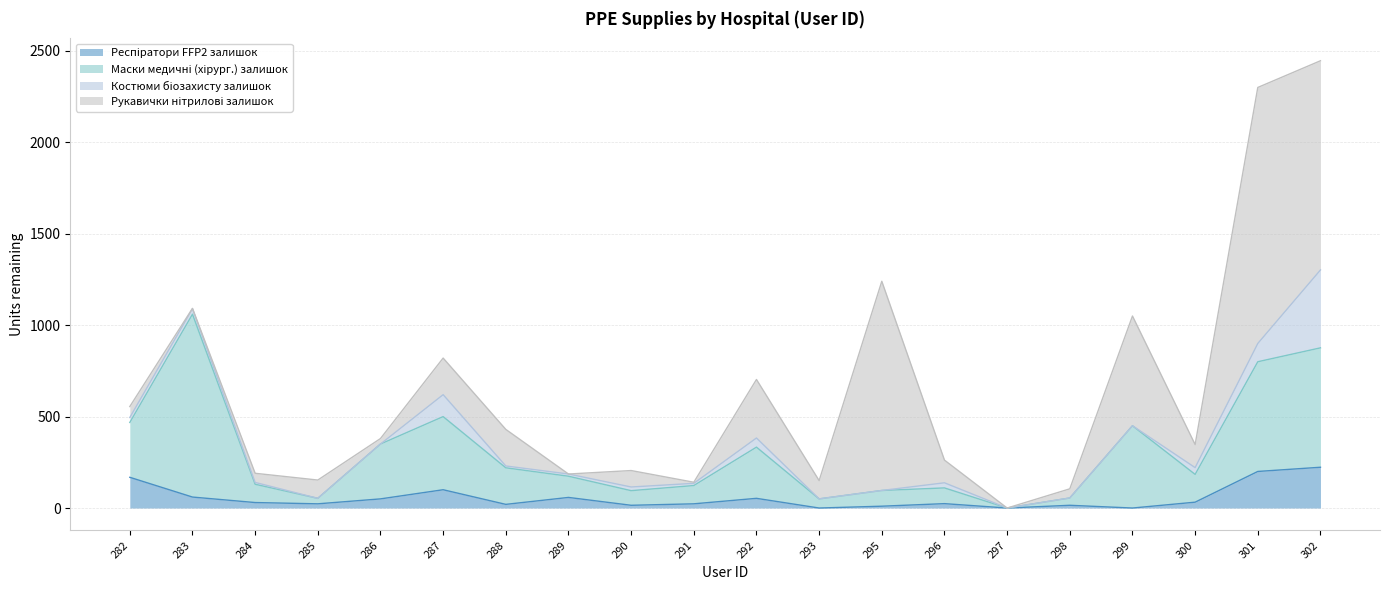

What is the maximum value for Респіратори FFP2 залишок?

223